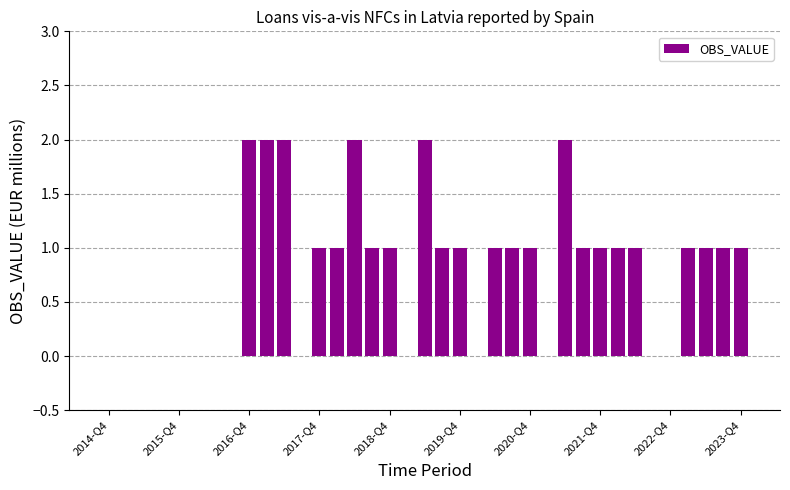

Are the bars horizontal?

No